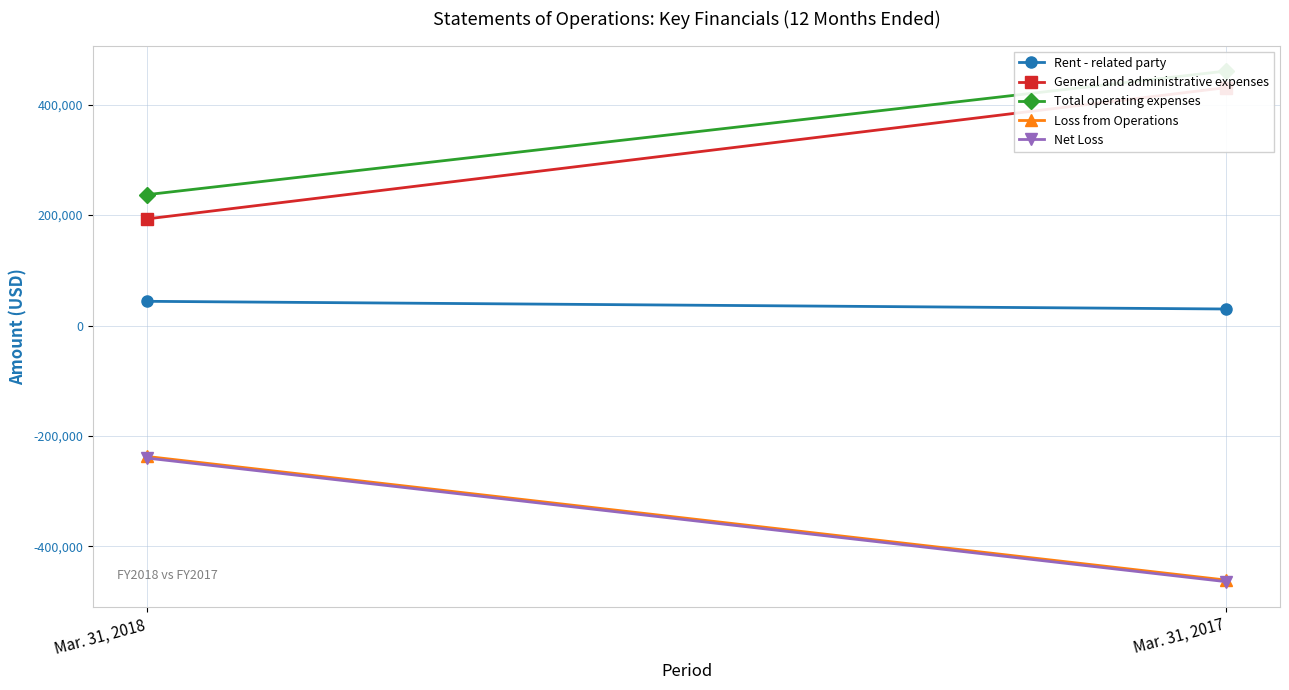

Is the value of General and administrative expenses at Mar. 31, 2017 greater than the value of Total operating expenses at Mar. 31, 2017?

No